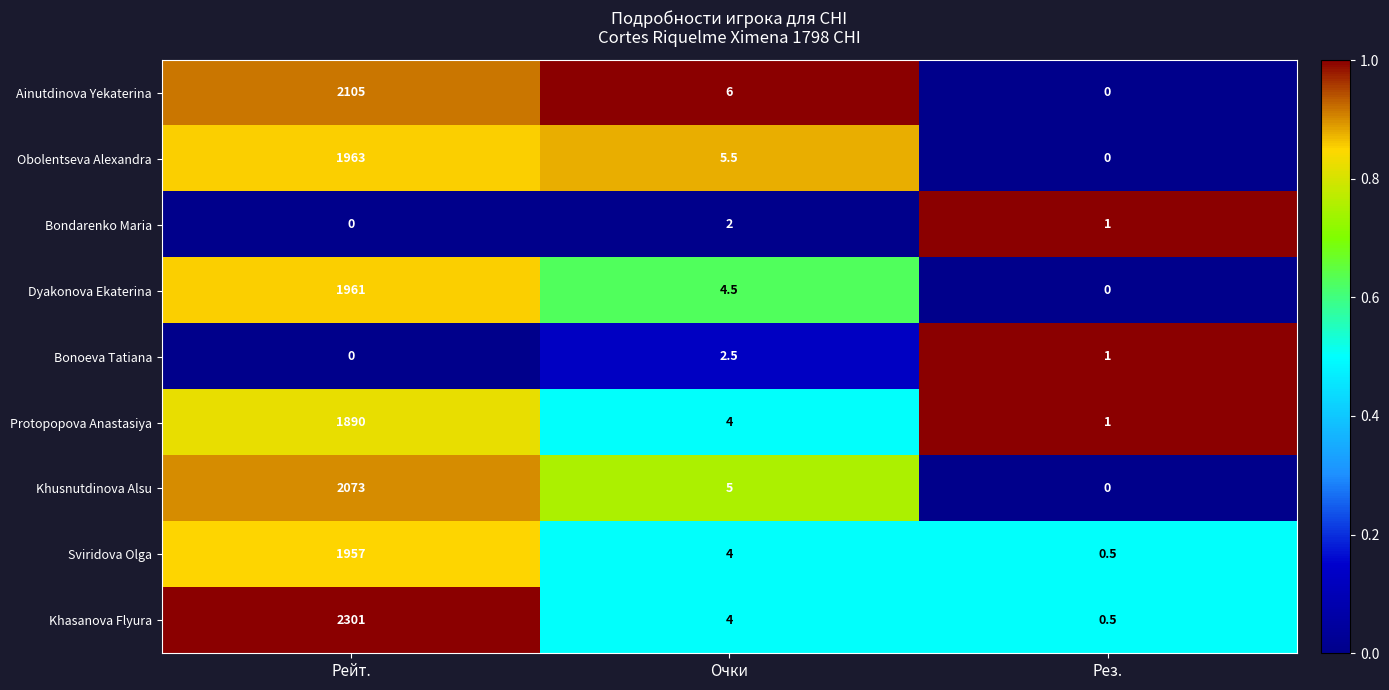

Reading right to left, what are all the values shown in this chart?

Ainutdinova Yekaterina: 0.0	6.0	2105.0
Obolentseva Alexandra: 0.0	5.5	1963.0
Bondarenko Maria: 1.0	2.0	0.0
Dyakonova Ekaterina: 0.0	4.5	1961.0
Bonoeva Tatiana: 1.0	2.5	0.0
Protopopova Anastasiya: 1.0	4.0	1890.0
Khusnutdinova Alsu: 0.0	5.0	2073.0
Sviridova Olga: 0.5	4.0	1957.0
Khasanova Flyura: 0.5	4.0	2301.0